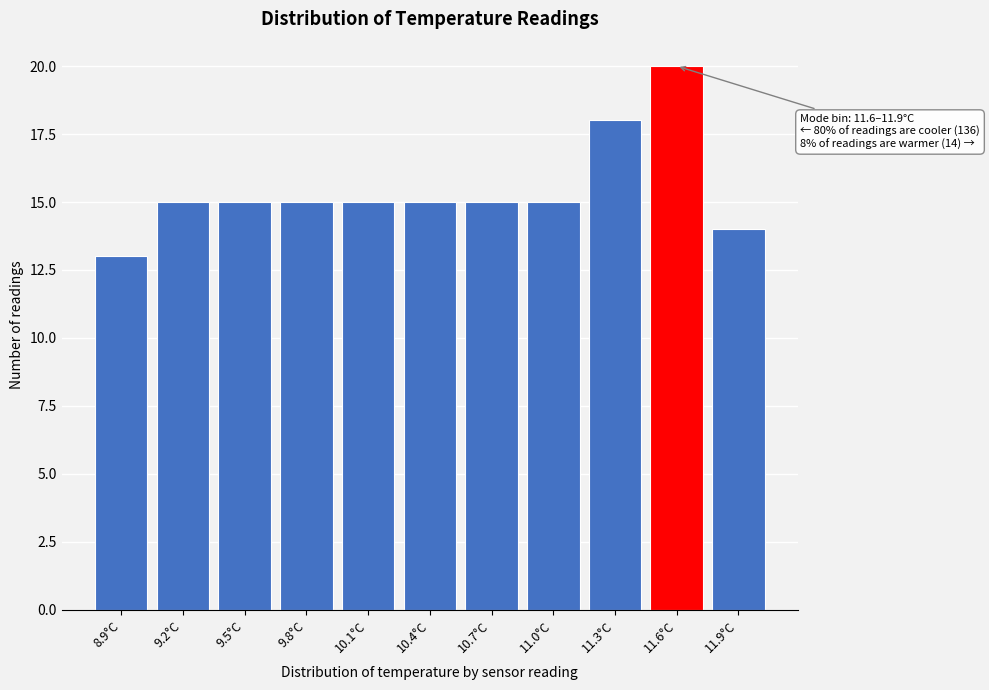

Reading right to left, extract all data points from this chart.

11.9°C=14	11.6°C=20	11.3°C=18	11.0°C=15	10.7°C=15	10.4°C=15	10.1°C=15	9.8°C=15	9.5°C=15	9.2°C=15	8.9°C=13